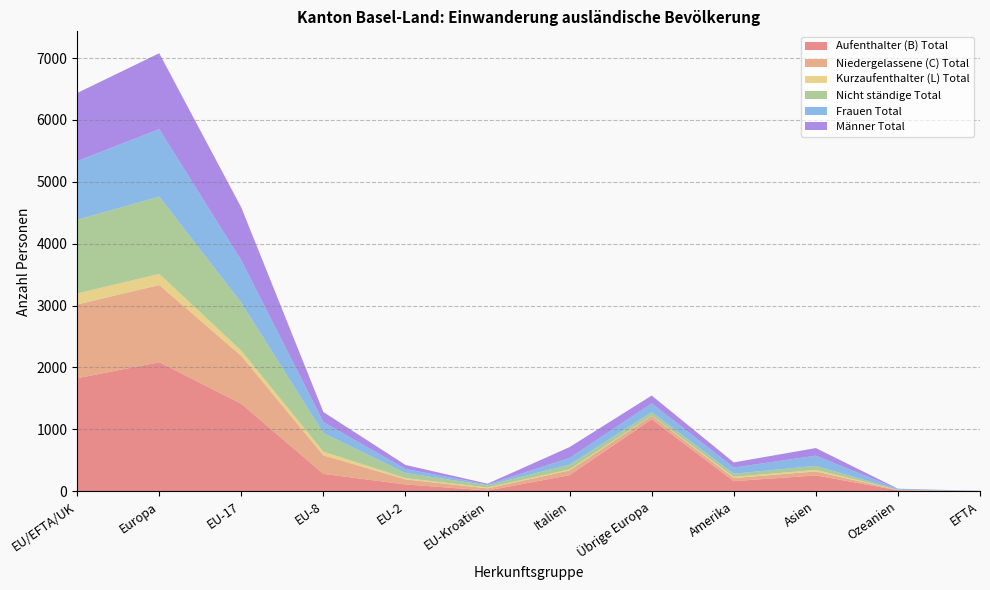

Reading right to left, extract all data points from this chart.

Aufenthalter (B) Total: 3	15	256	163	1163	260	11	110	280	1413	2085	1826
Niedergelassene (C) Total: 0	5	64	51	56	77	36	82	300	774	1248	1192
Kurzaufenthalter (L) Total: 0	0	26	18	3	16	13	20	60	85	181	178
Nicht ständige Total: 0	5	64	51	56	77	36	82	300	774	1248	1192
Frauen Total: 2	12	165	100	142	109	12	66	178	685	1090	948
Männer Total: 2	4	123	83	127	175	14	65	162	854	1227	1100